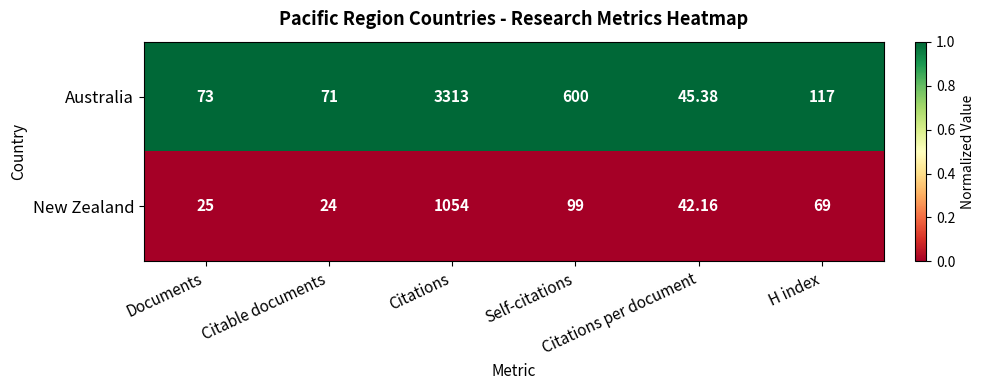

List the series in order of their peak value, highest first.

Australia, New Zealand